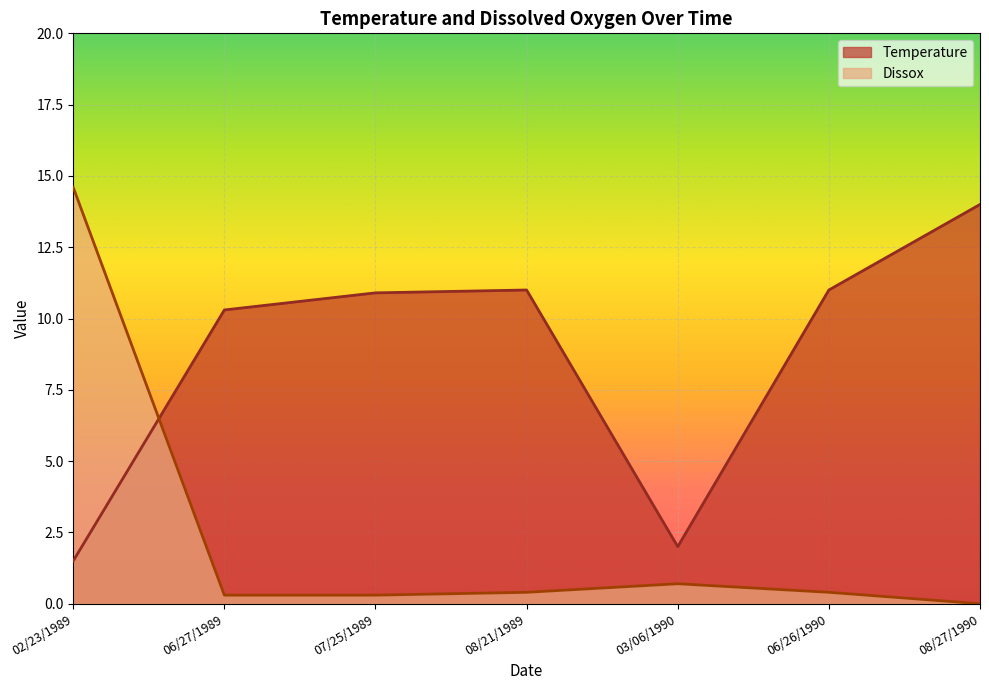

Rank the series at 08/21/1989 from highest to lowest value.

Temperature, Dissox